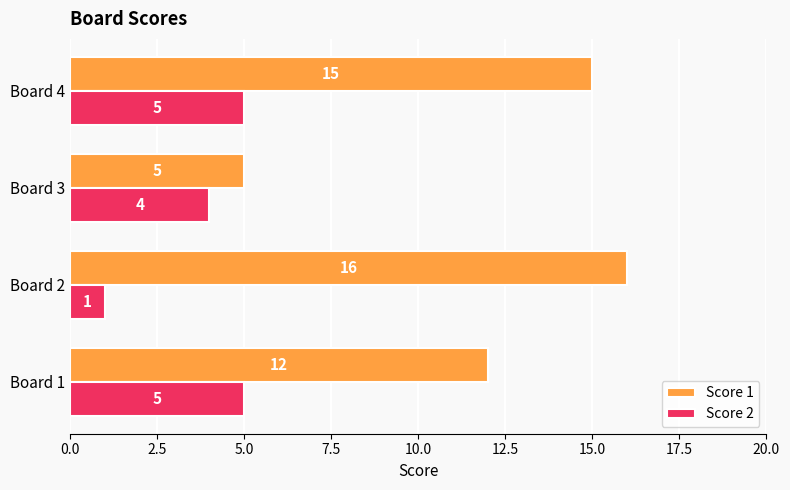

What is the maximum value for Score 2?

5